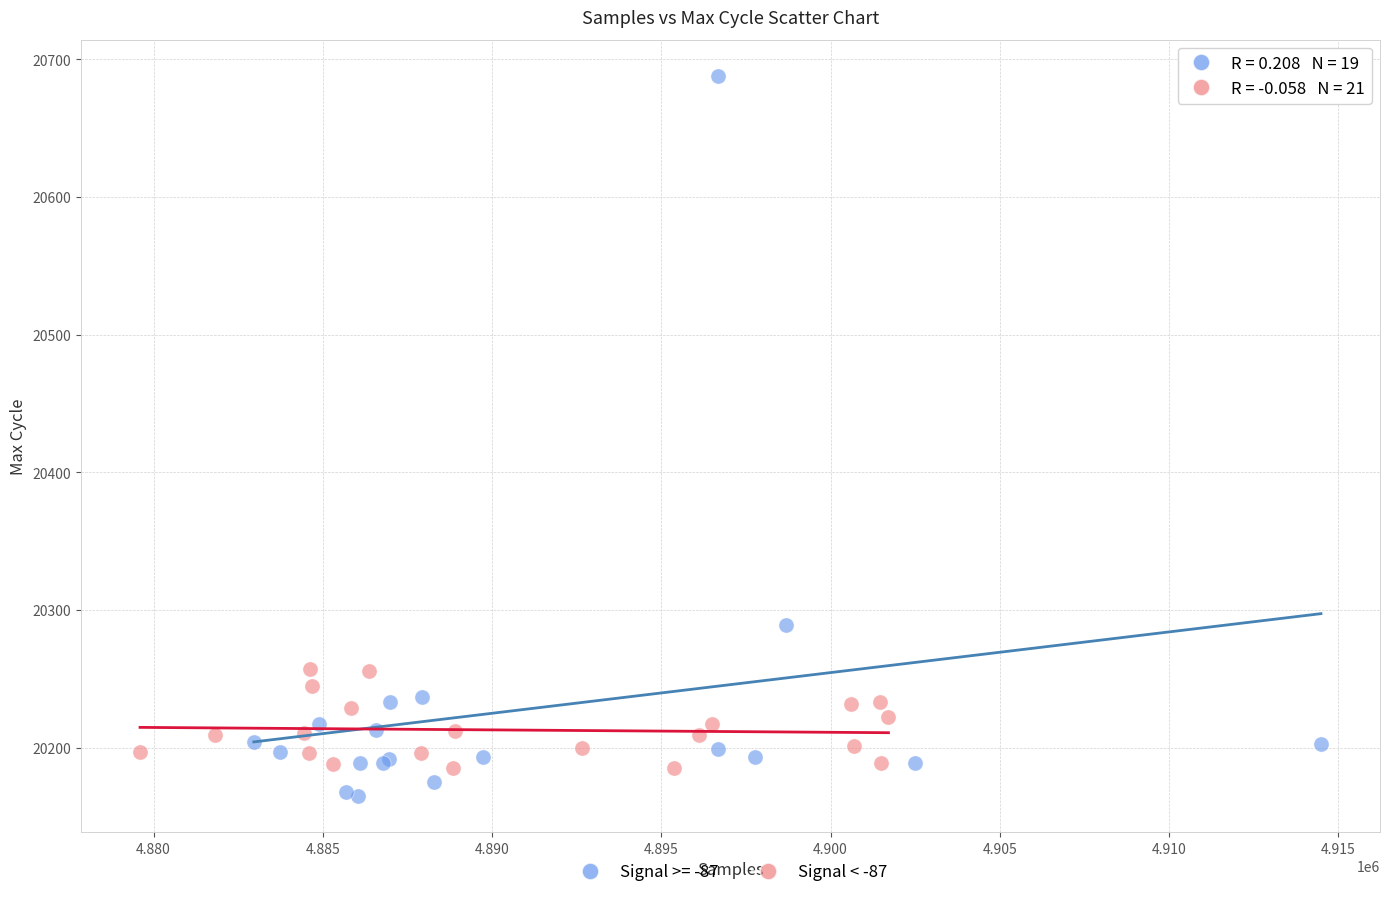

Which series reaches the maximum Y coordinate?

Signal >= -87